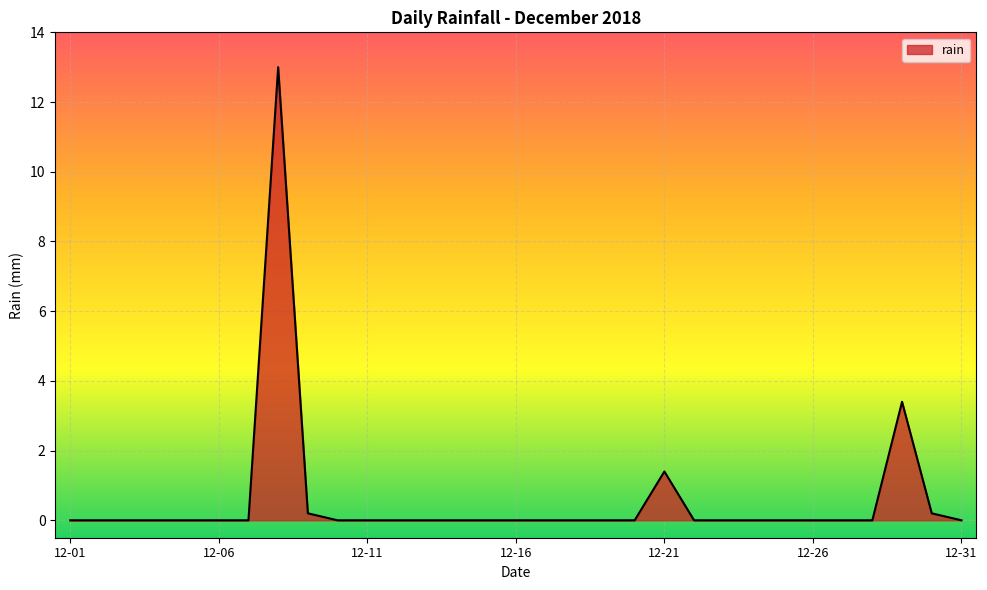

Does the chart display data point markers on the line(s)?

No